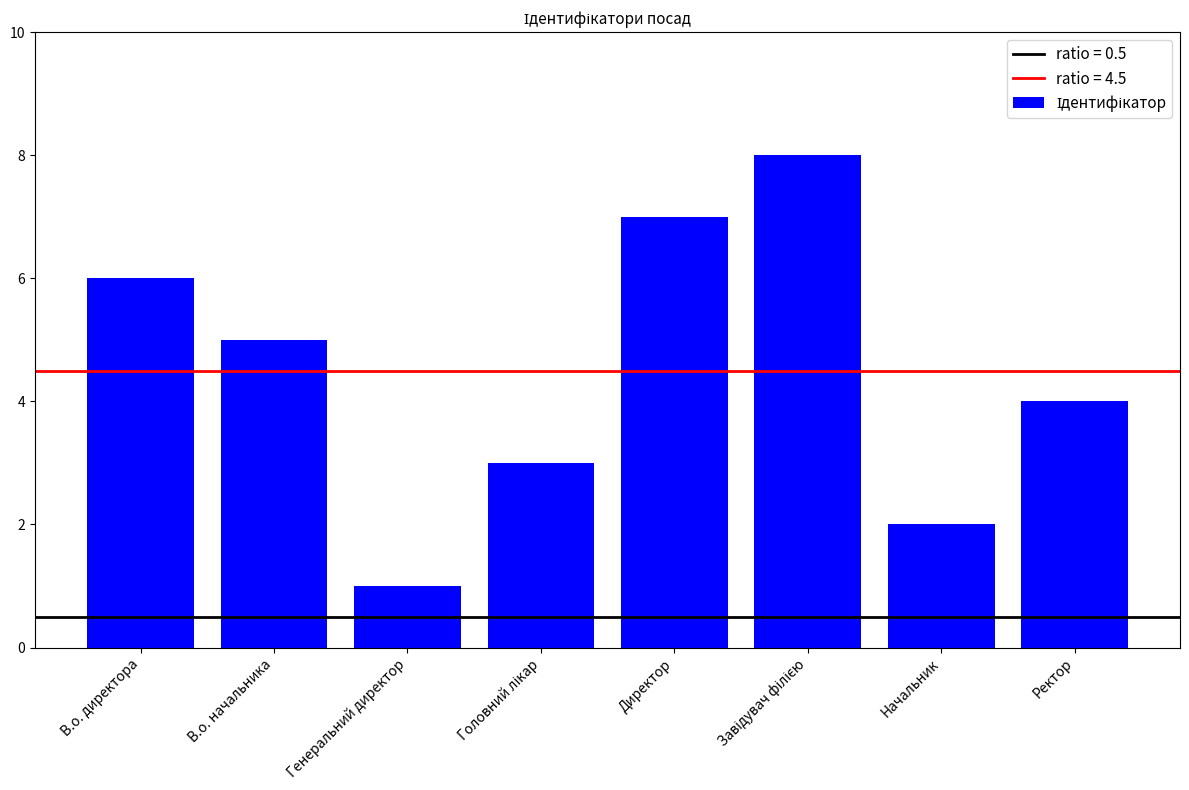

What is the difference between the maximum and second lowest values?

6